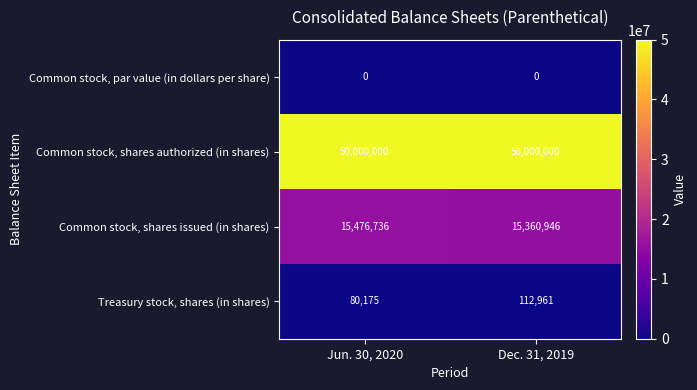

What value does the Treasury stock, shares (in shares) series have at Dec. 31, 2019?

112961